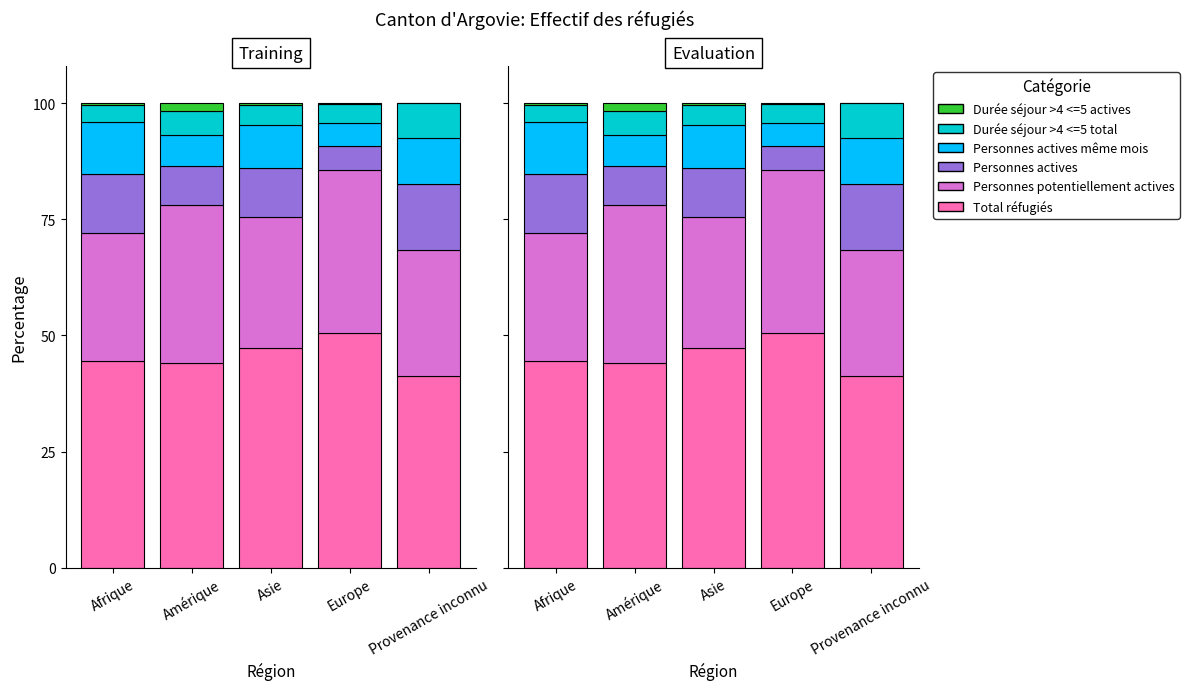

The Durée séjour >4 <=5 total series shows 4.3 at Asie. True or false?

True